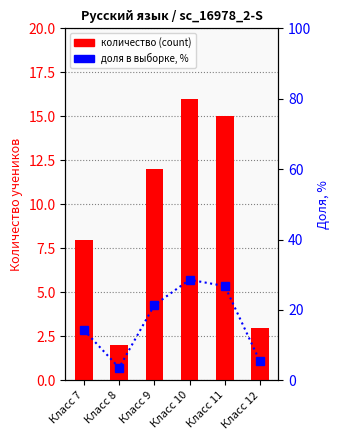

Count the number of data series in this chart.

2